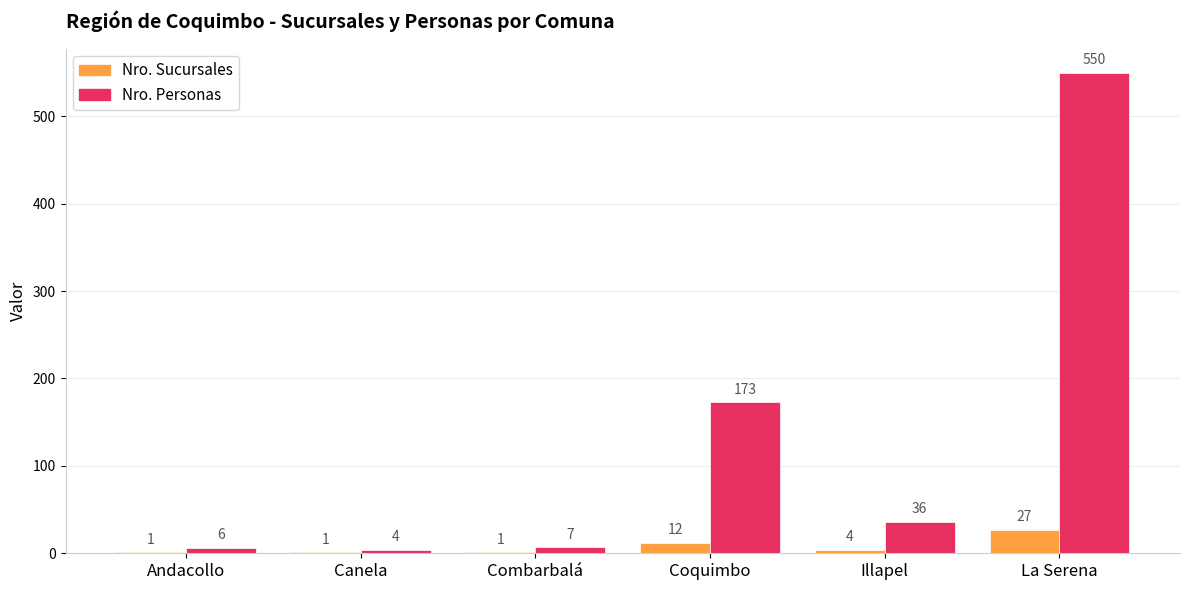

What is the sum of all Nro. Personas values?

776